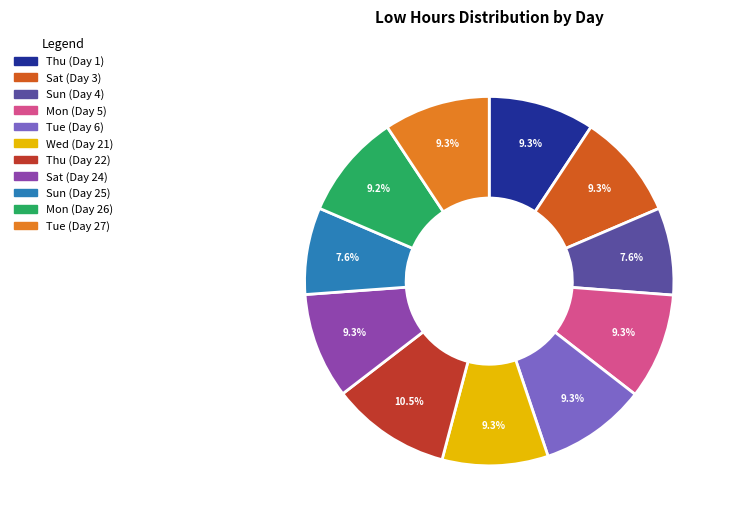

How many segments does this pie chart have?

11